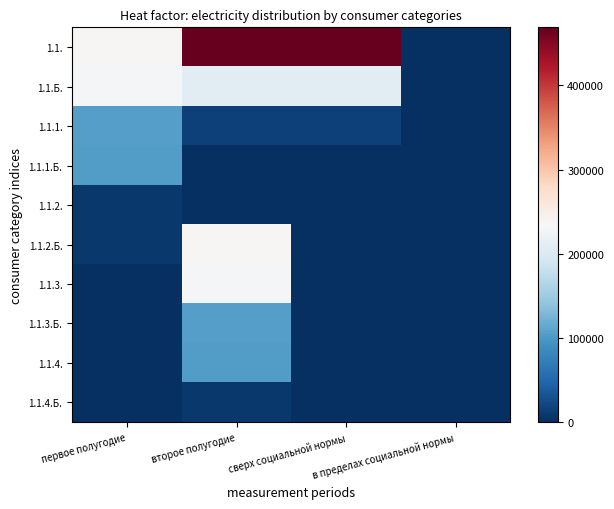

Reading left to right, extract all data points from this chart.

1.1.: первое полугодие=237494.7	второе полугодие=468864.7	сверх социальной нормы=468864.7	в пределах социальной нормы=0.0
1.1.Б.: первое полугодие=231370.1	второе полугодие=209623.7	сверх социальной нормы=209623.7	в пределах социальной нормы=0.0
1.1.1.: первое полугодие=106181.0	второе полугодие=16126.6	сверх социальной нормы=16126.6	в пределах социальной нормы=0.0
1.1.1.Б.: первое полугодие=103442.7	второе полугодие=0.0	сверх социальной нормы=0.0	в пределах социальной нормы=0.0
1.1.2.: первое полугодие=8168.6	второе полугодие=0.0	сверх социальной нормы=0.0	в пределах социальной нормы=0.0
1.1.2.Б.: первое полугодие=7958.0	второе полугодие=237494.7	сверх социальной нормы=0.0	в пределах социальной нормы=0.0
1.1.3.: первое полугодие=0.0	второе полугодие=231370.1	сверх социальной нормы=0.0	в пределах социальной нормы=0.0
1.1.3.Б.: первое полугодие=0.0	второе полугодие=106181.0	сверх социальной нормы=0.0	в пределах социальной нормы=0.0
1.1.4.: первое полугодие=0.0	второе полугодие=103442.7	сверх социальной нормы=0.0	в пределах социальной нормы=0.0
1.1.4.Б.: первое полугодие=0.0	второе полугодие=8168.6	сверх социальной нормы=0.0	в пределах социальной нормы=0.0